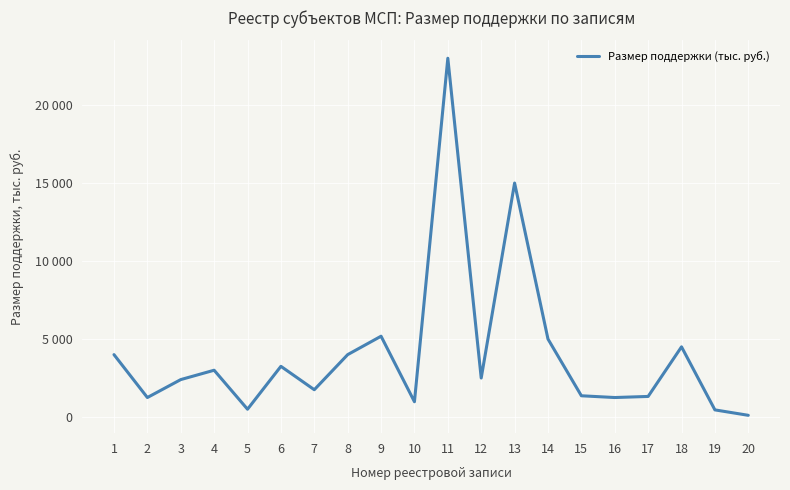

Where does the data first go above 2500?

1